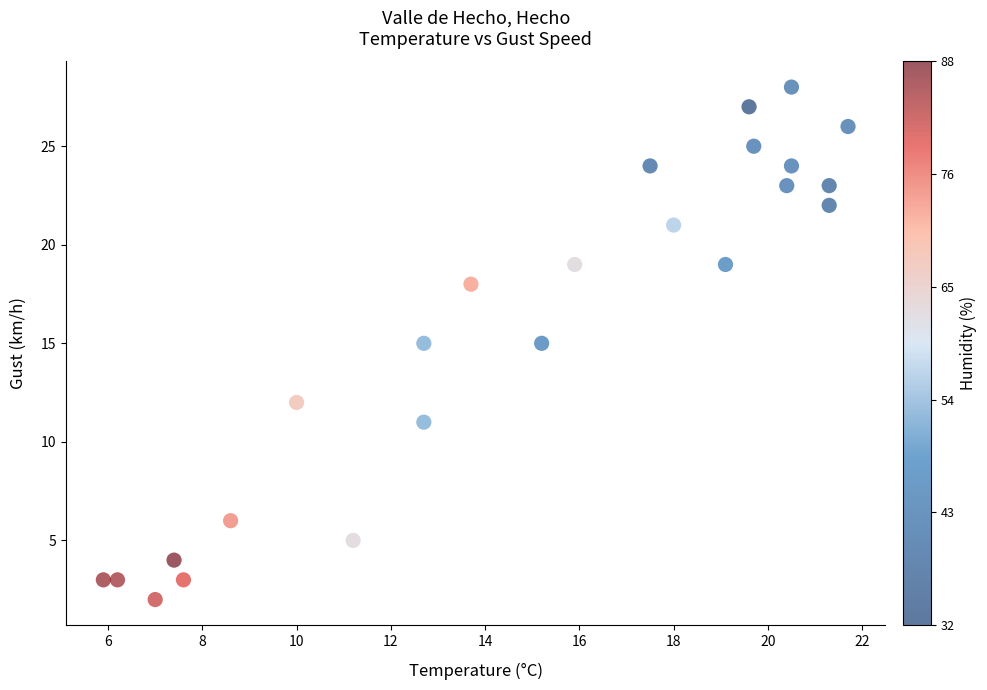

What is the range of Y values (max minus min)?

26